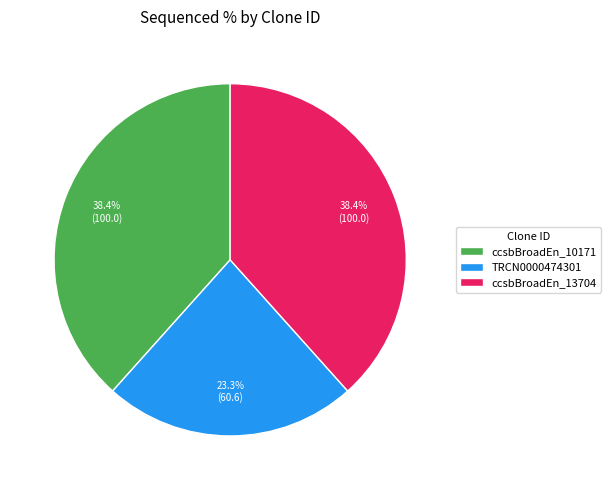

The TRCN0000474301 slice represents 23% of the pie. True or false?

True